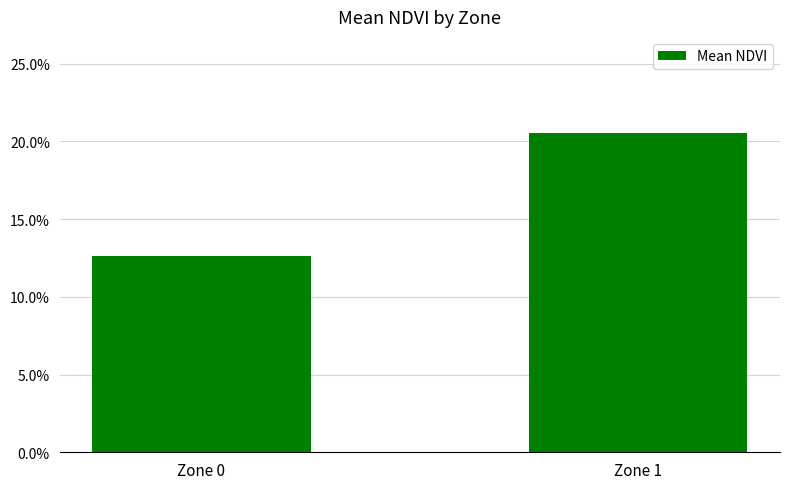

What is the minimum value shown in the chart?

0.1